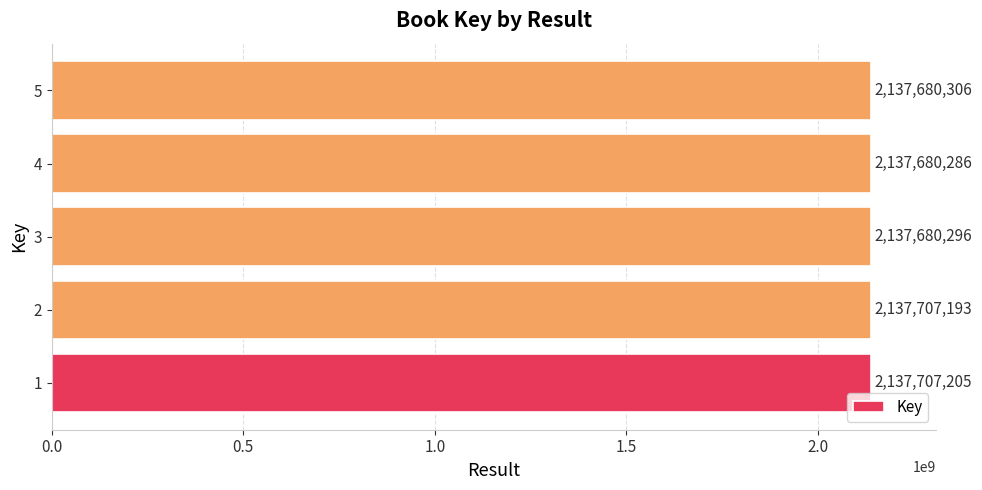

Approximately how many times larger is the value at 5 compared to 4?

1.0